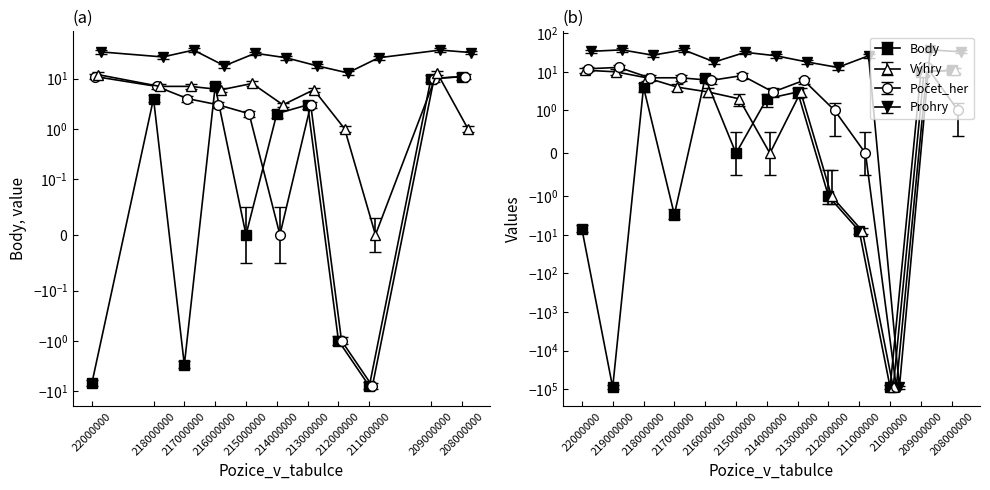

How many distinct data groups are displayed?

4